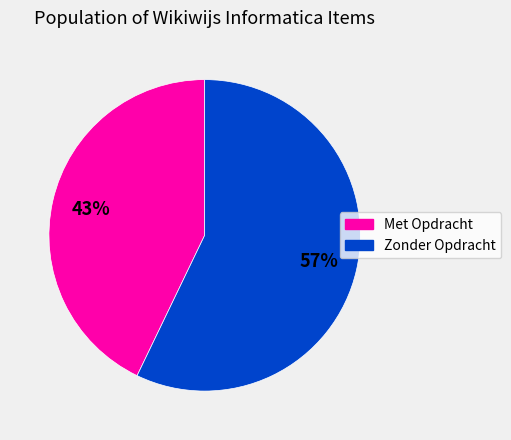

To the nearest percent, what is the difference between the largest and smallest slice percentages?

14%